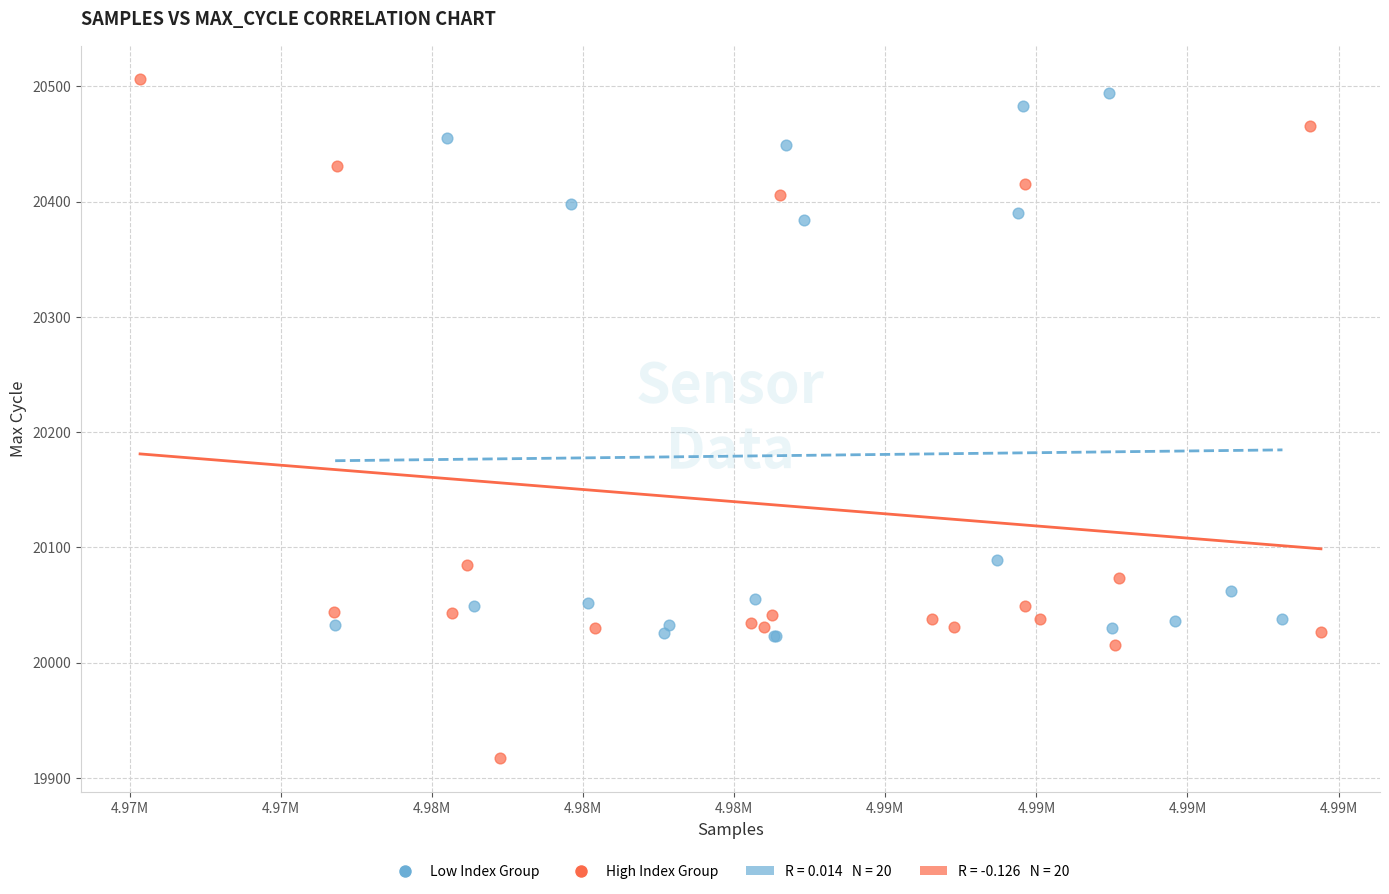

Which series has the widest spread of Y values?

High Index Group